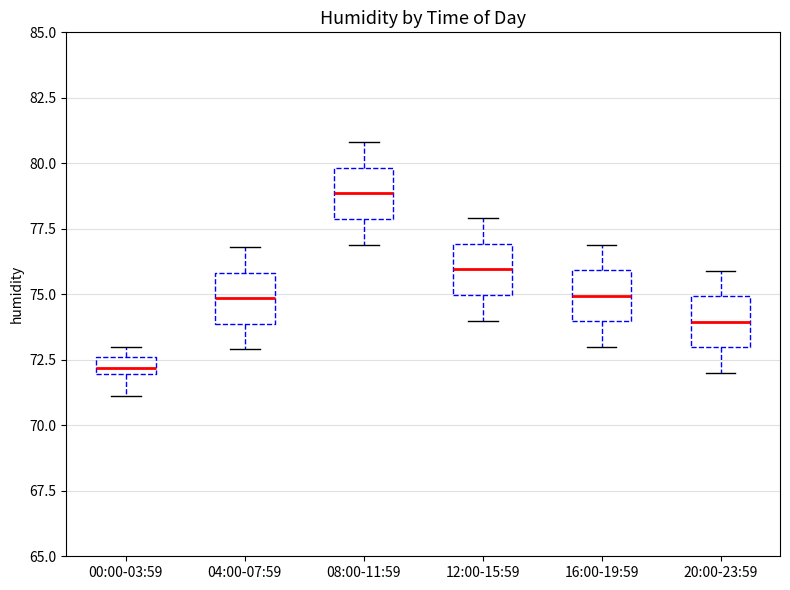

Which box's median line is the lowest?

00:00-03:59